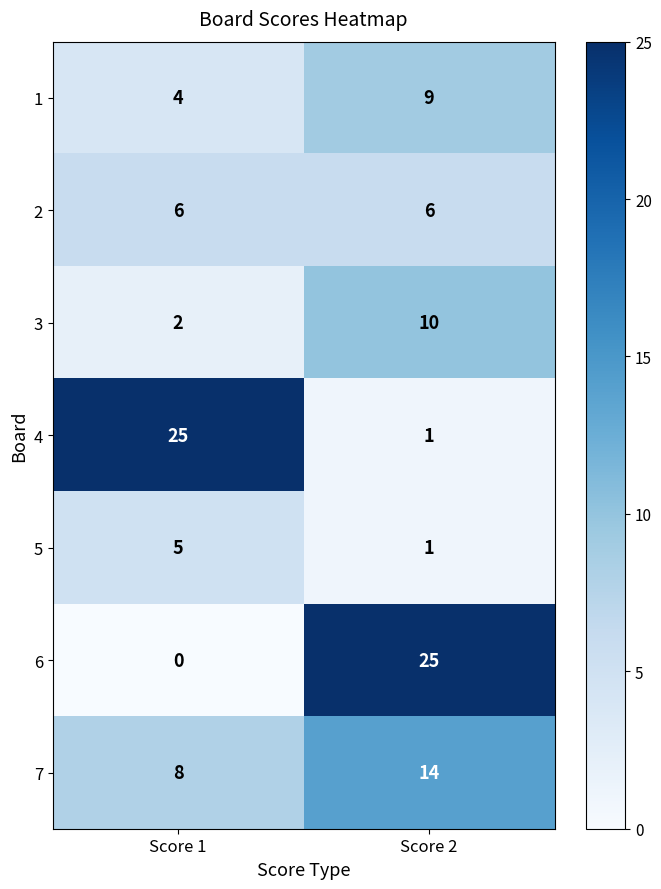

At which category is the sum across all series the highest?

Score 2